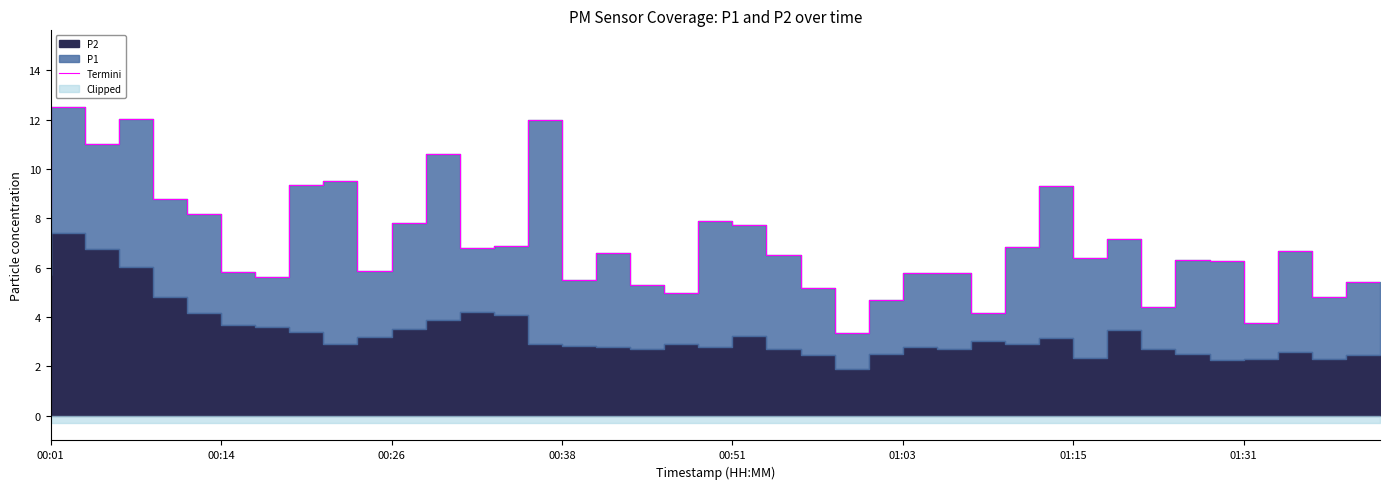

What is the difference between the maximum and minimum values?

9.1